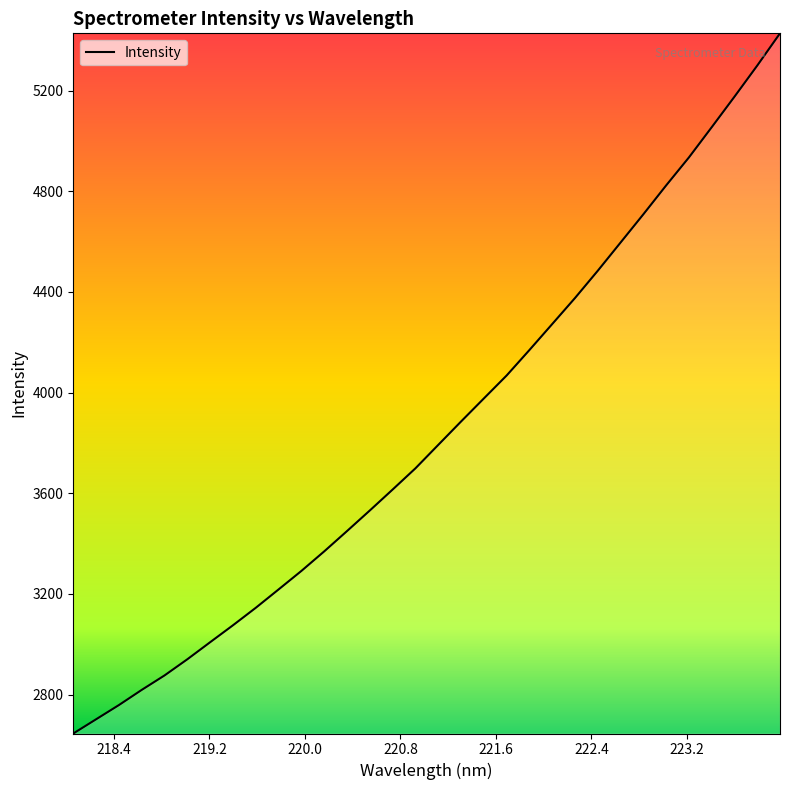

What is the difference between the maximum and minimum values?

2782.1